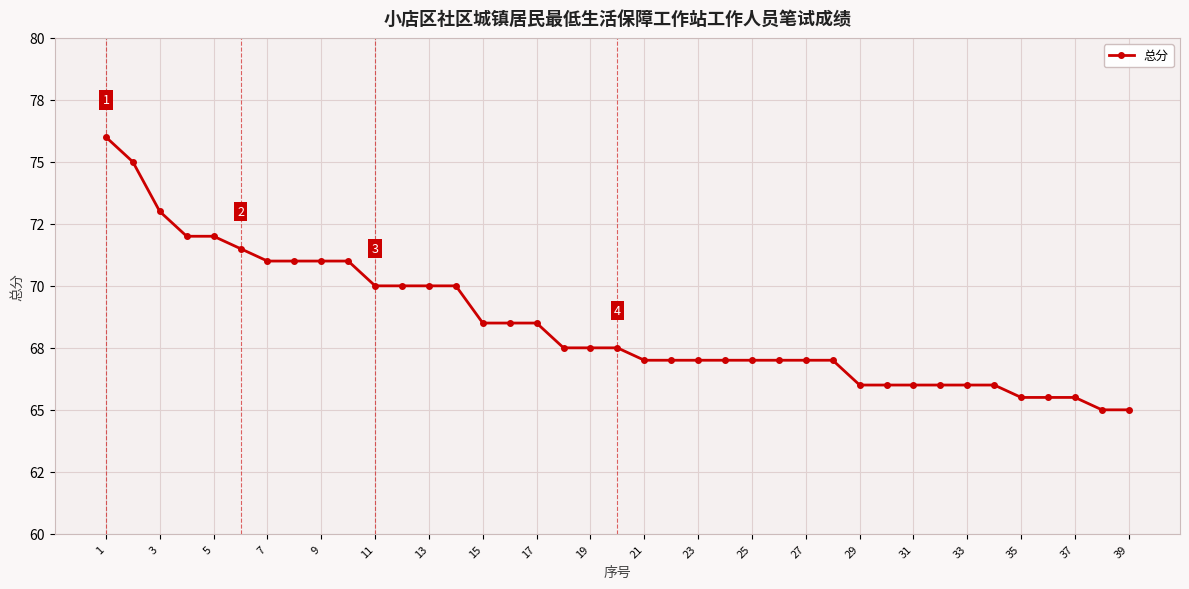

Is this an area chart (filled region under the line)?

No